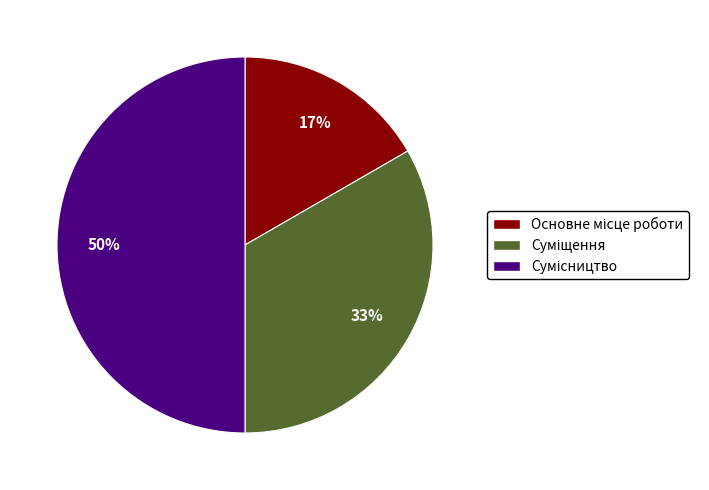

To the nearest percent, what is the average slice percentage?

33%